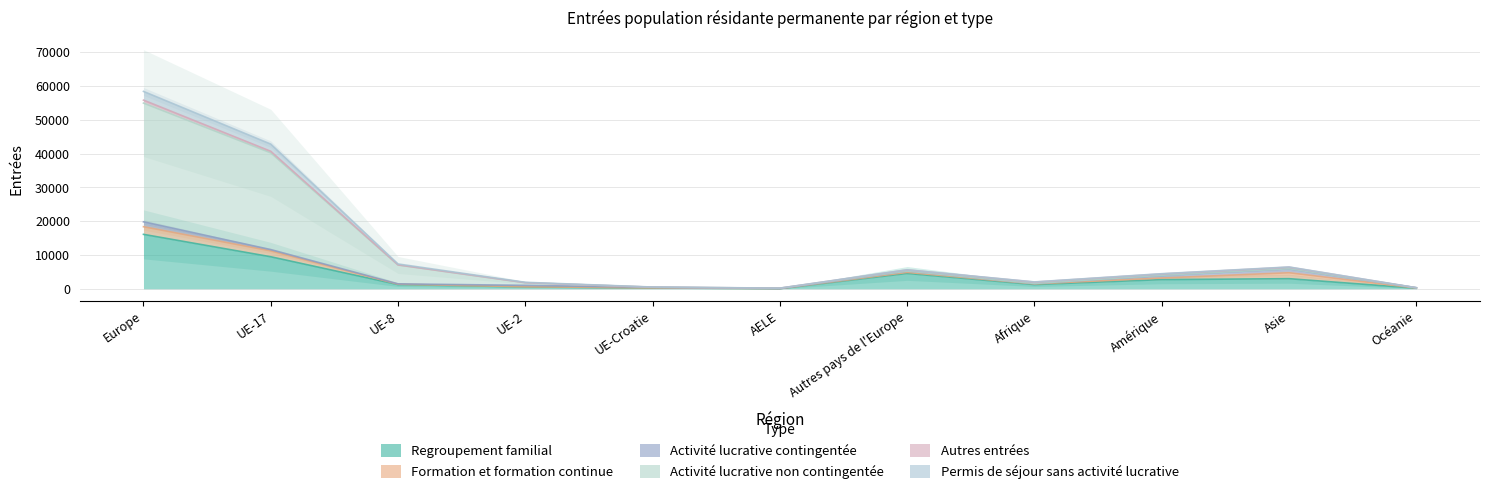

True or false: Regroupement familial and Activité lucrative non contingentée intersect in this chart.

False